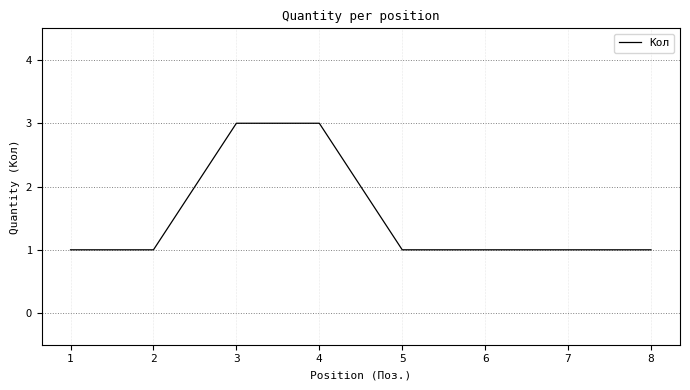

Reading left to right, transcribe all the data shown in this chart.

1	1	3	3	1	1	1	1